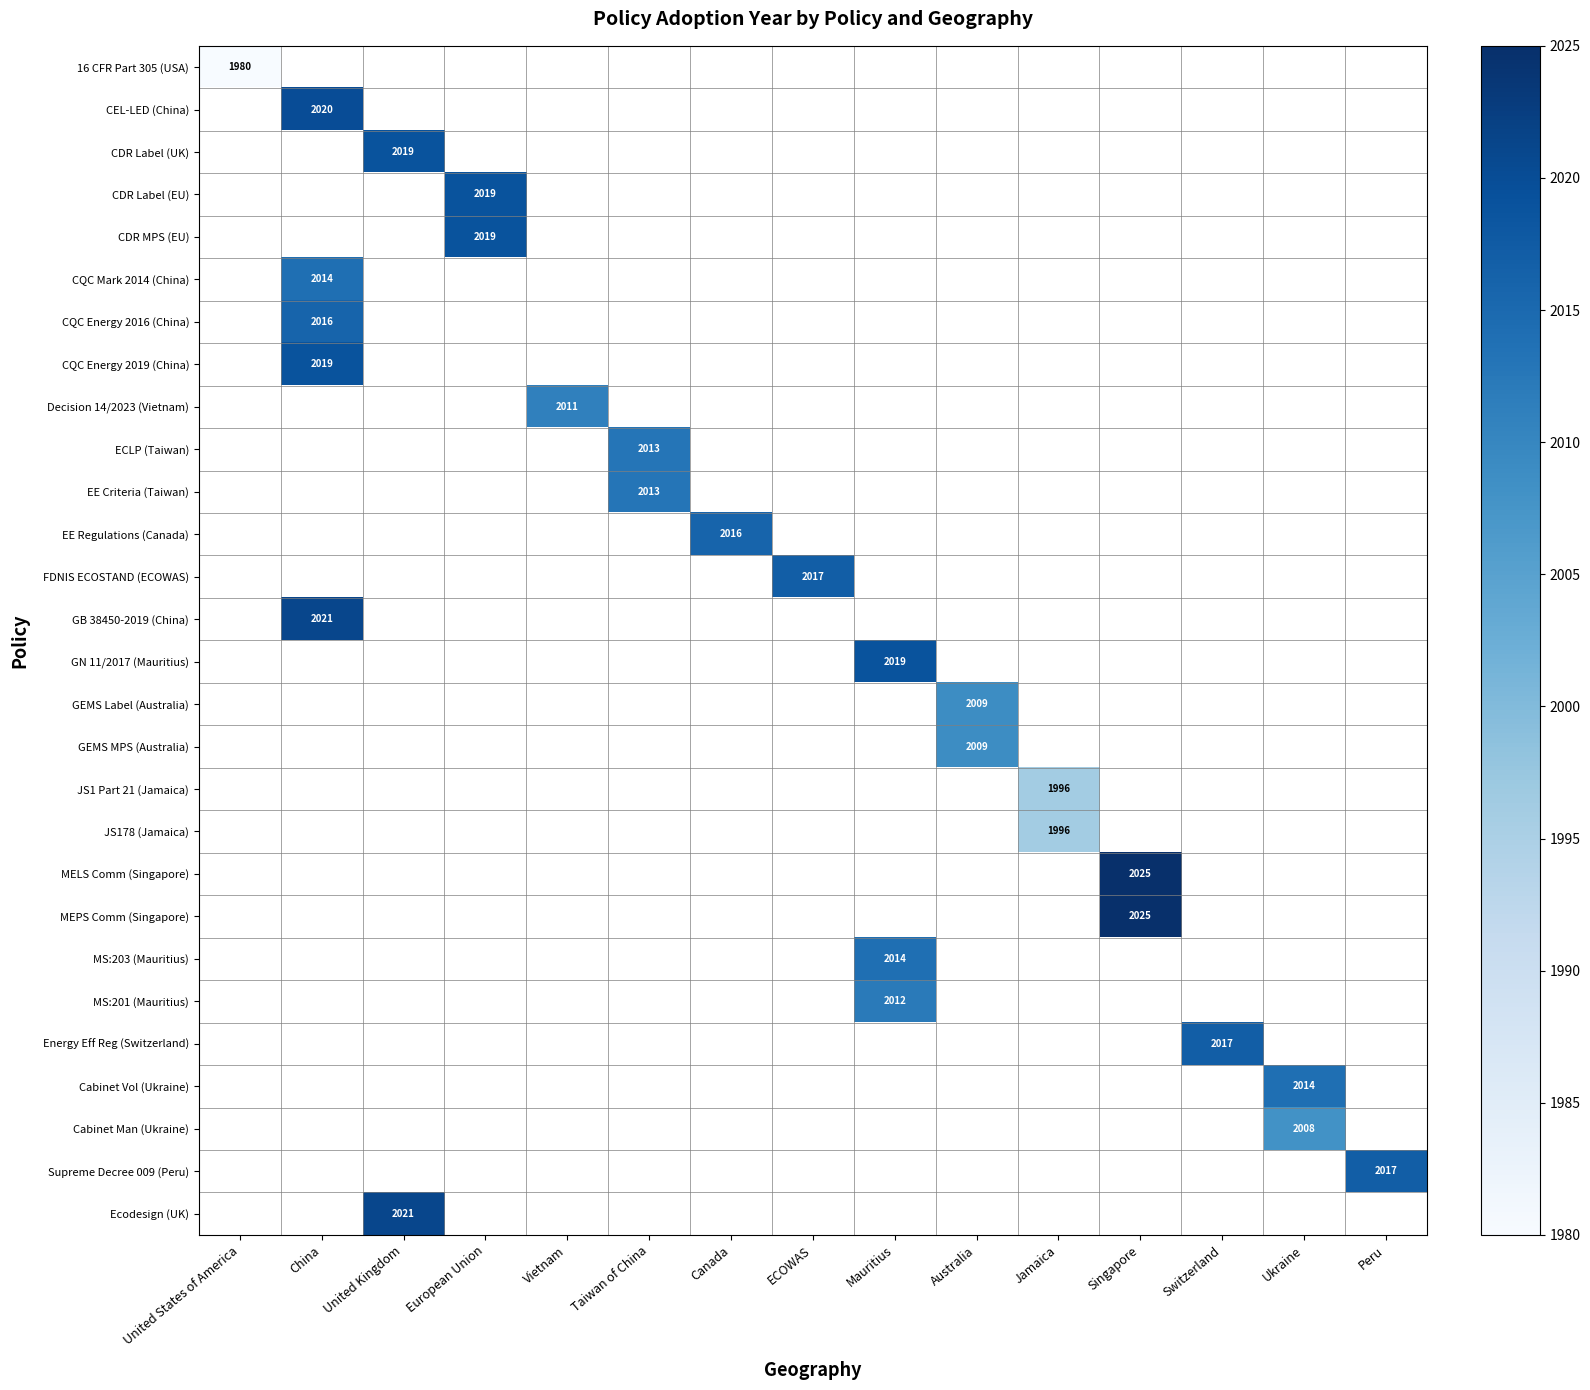

Is it true that CDR MPS (EU) equals 0 at United Kingdom?

True